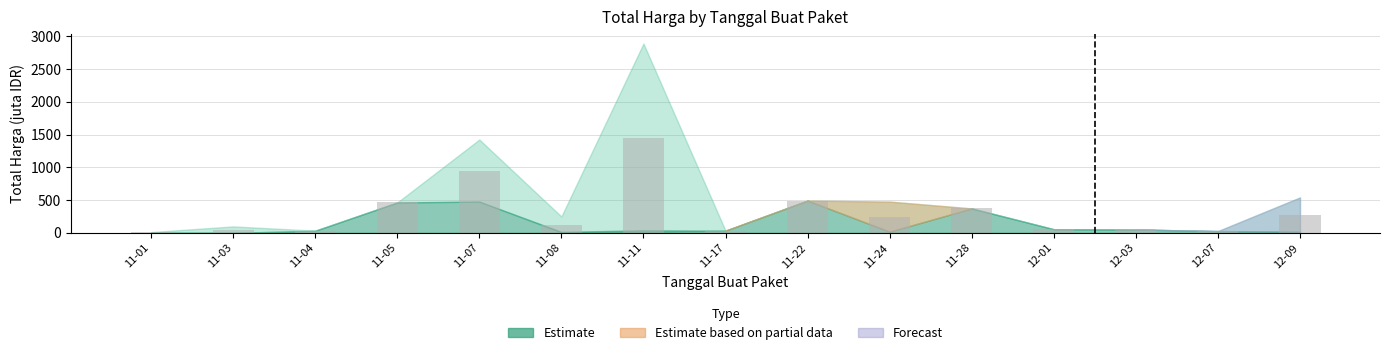

What value does the data have at 11-11?

1449.8